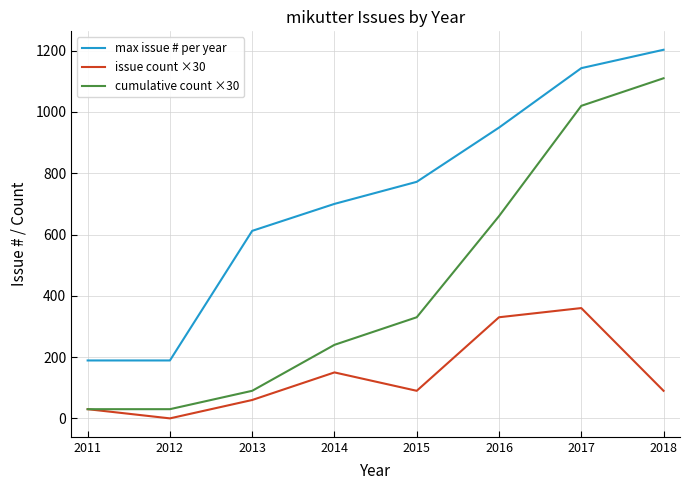

Is this an area chart (filled region under the line)?

No